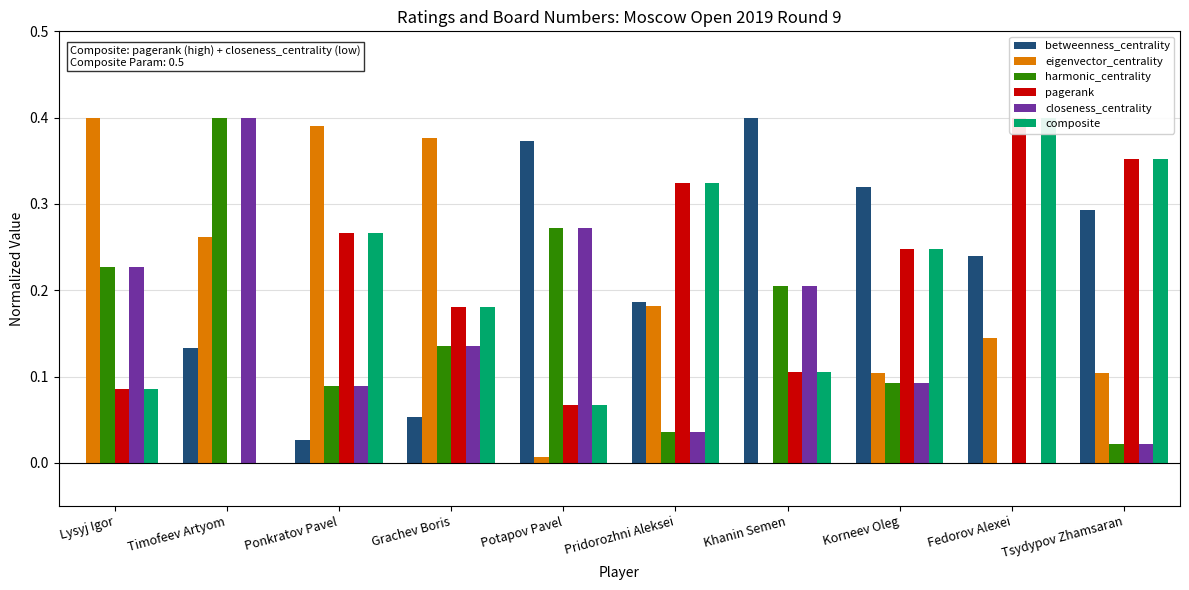

The value of betweenness_centrality at Khanin Semen is 0.1. True or false?

False